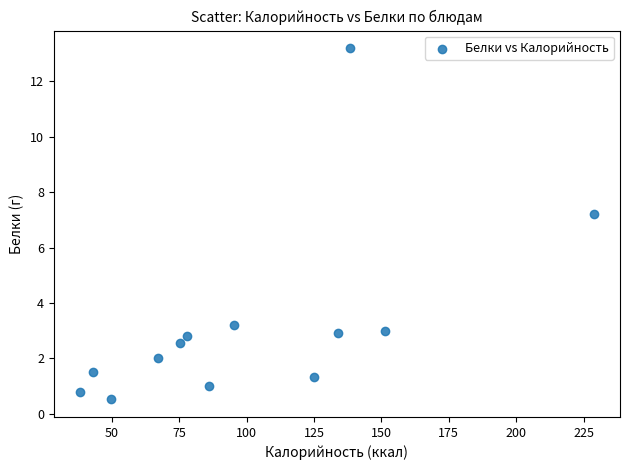

What is the range of X values (max minus min)?

191.0